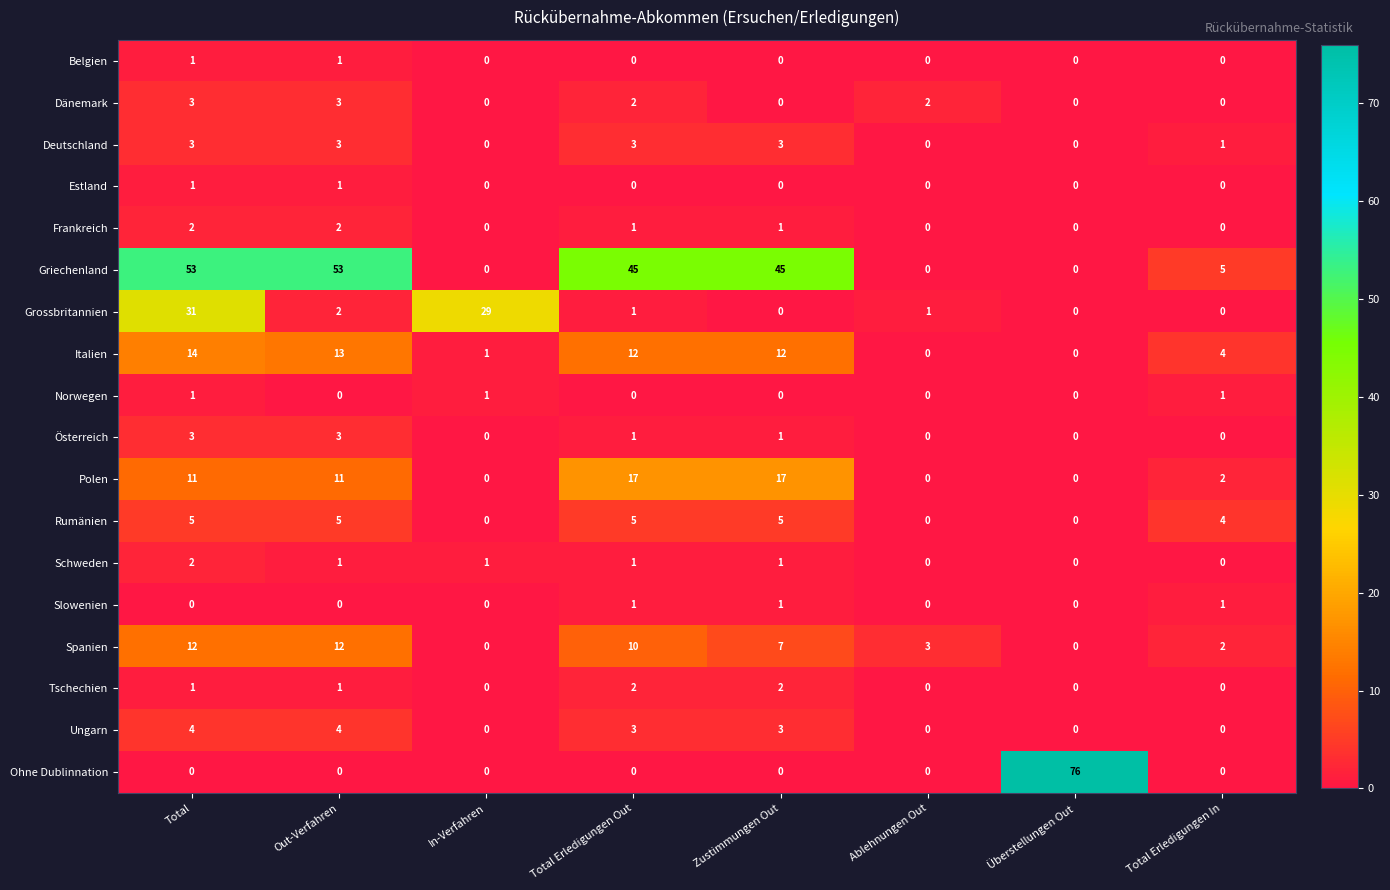

Which series has the largest range (max minus min)?

Ohne Dublinnation